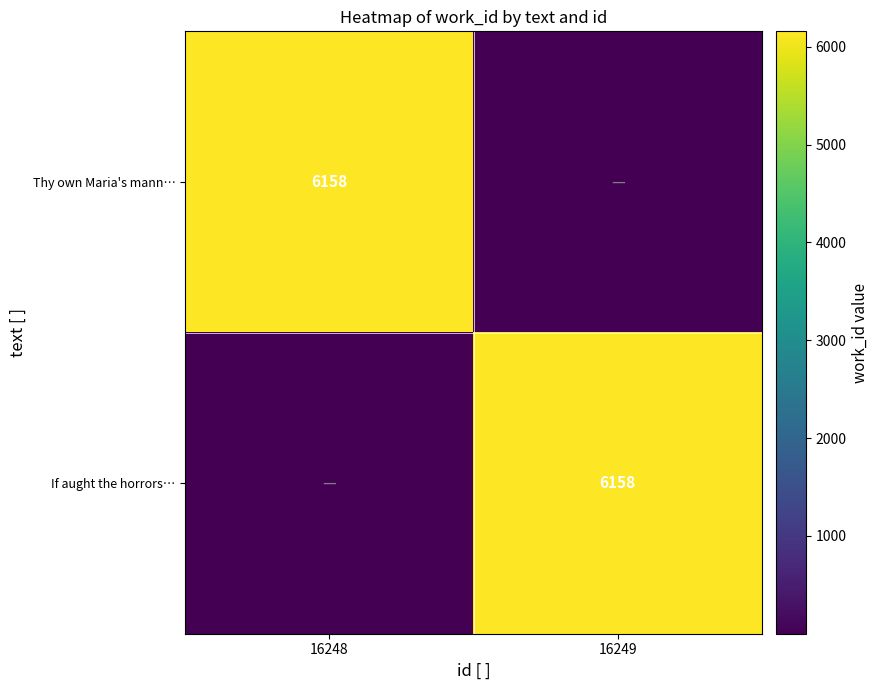

The value of Thy own Maria's mann… at 16248 is 3018.9. True or false?

False